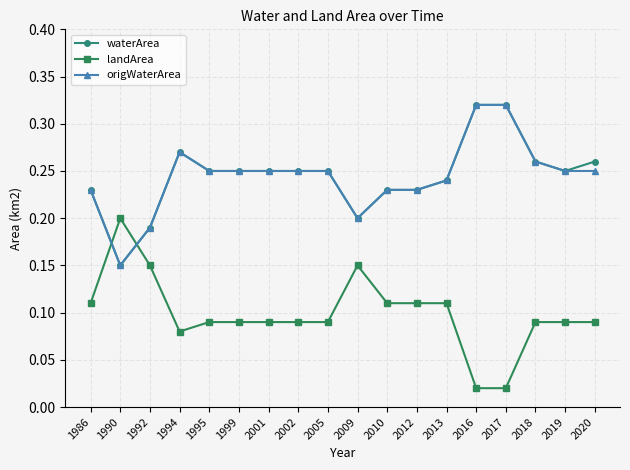

Which series has the widest spread of values?

landArea